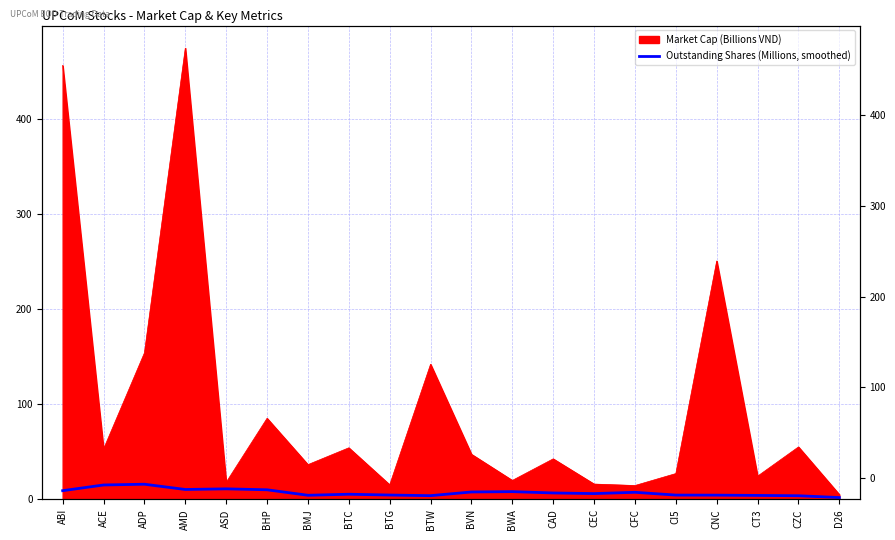

What position from the left is CNC?

17